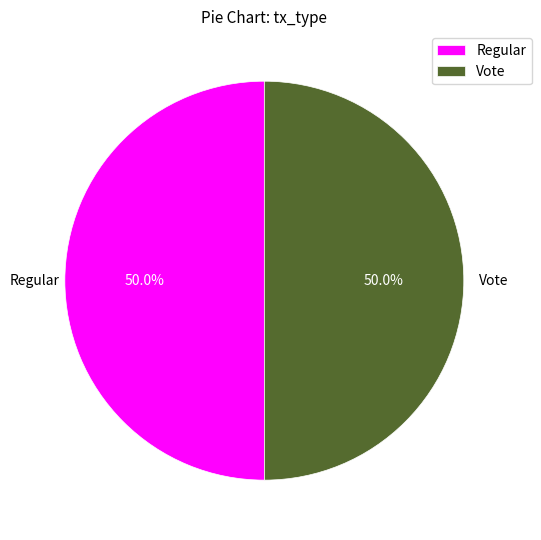

The Vote slice represents 35% of the pie. True or false?

False